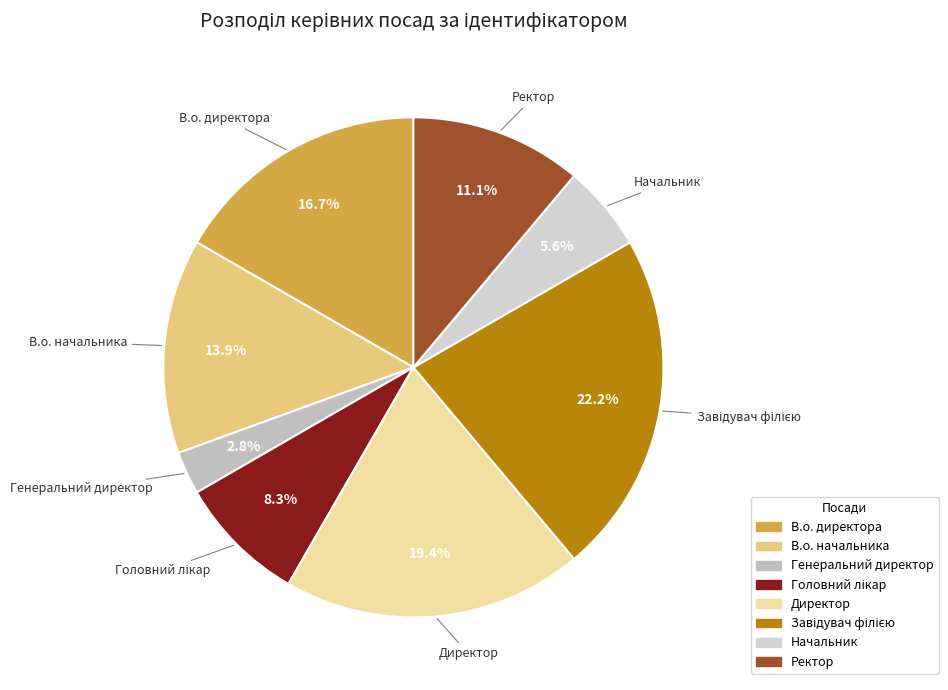

What is the ratio of the value at В.о. начальника to the value at Директор?

0.7